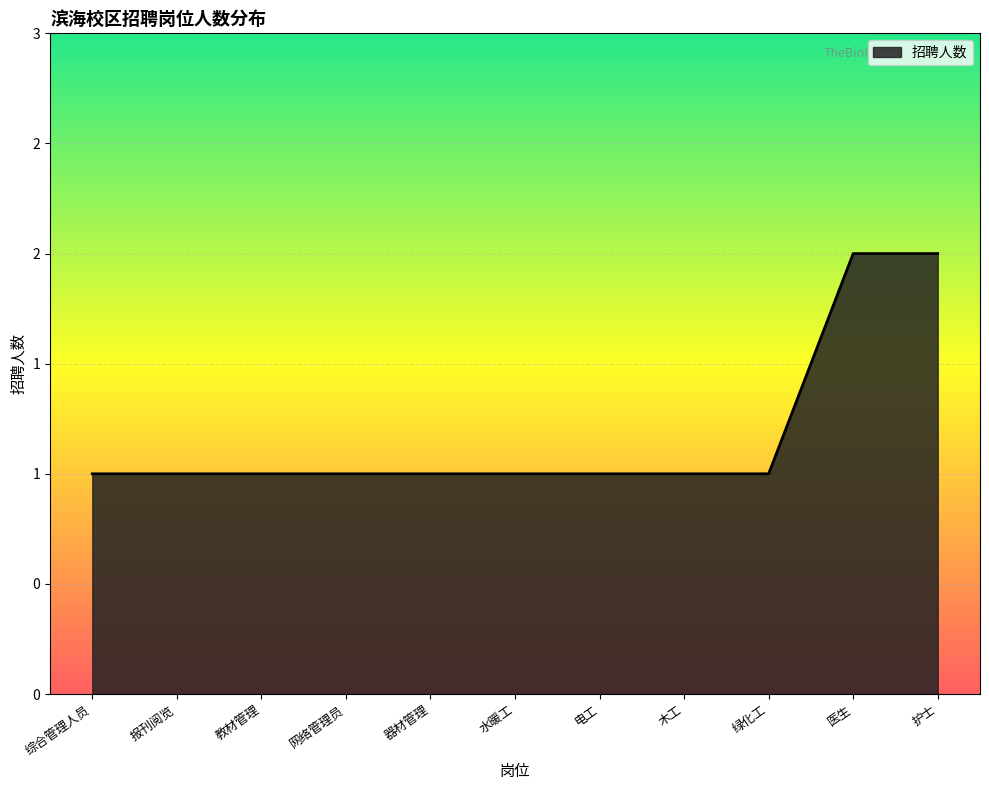

What is the average value?

1